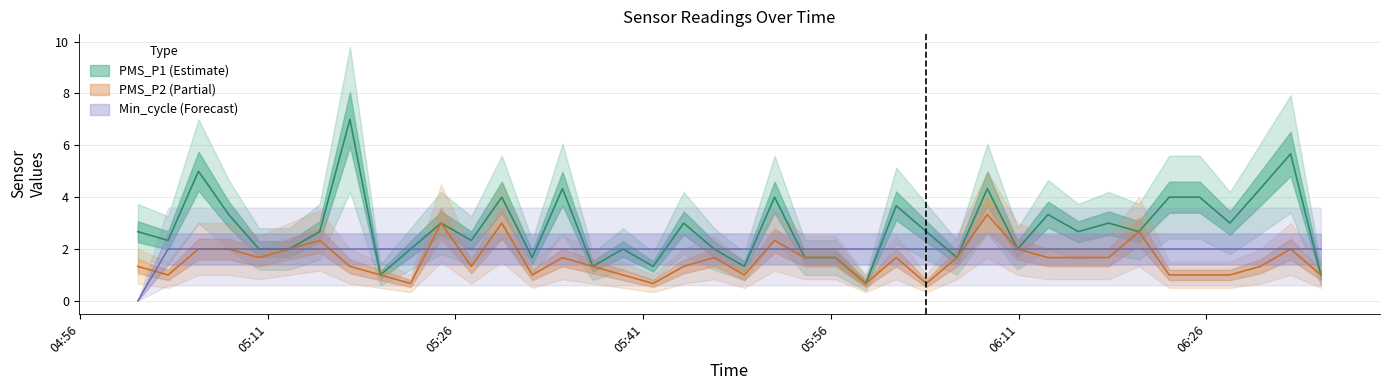

What is the label of the 26th point from the right?

2023/03/30 05:34:33